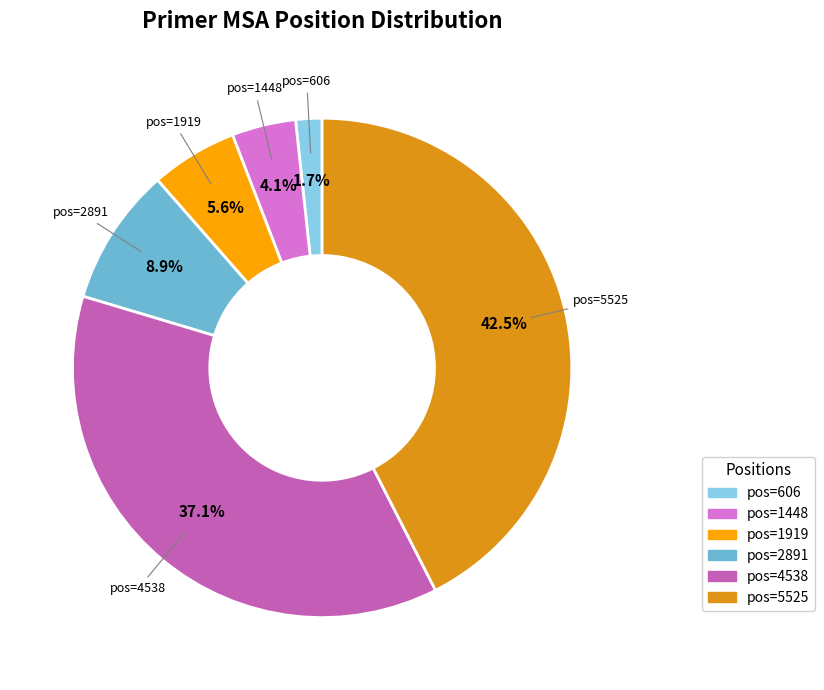

Is there any slice that represents more than half of the pie?

No